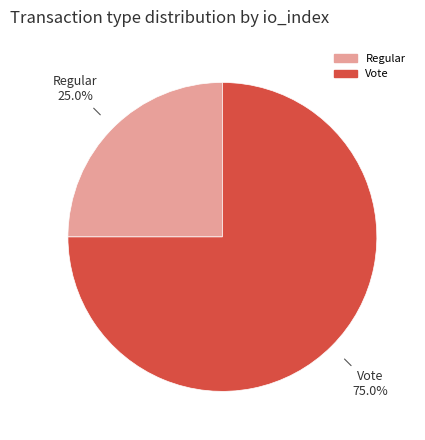

Is Regular the majority of the pie?

No